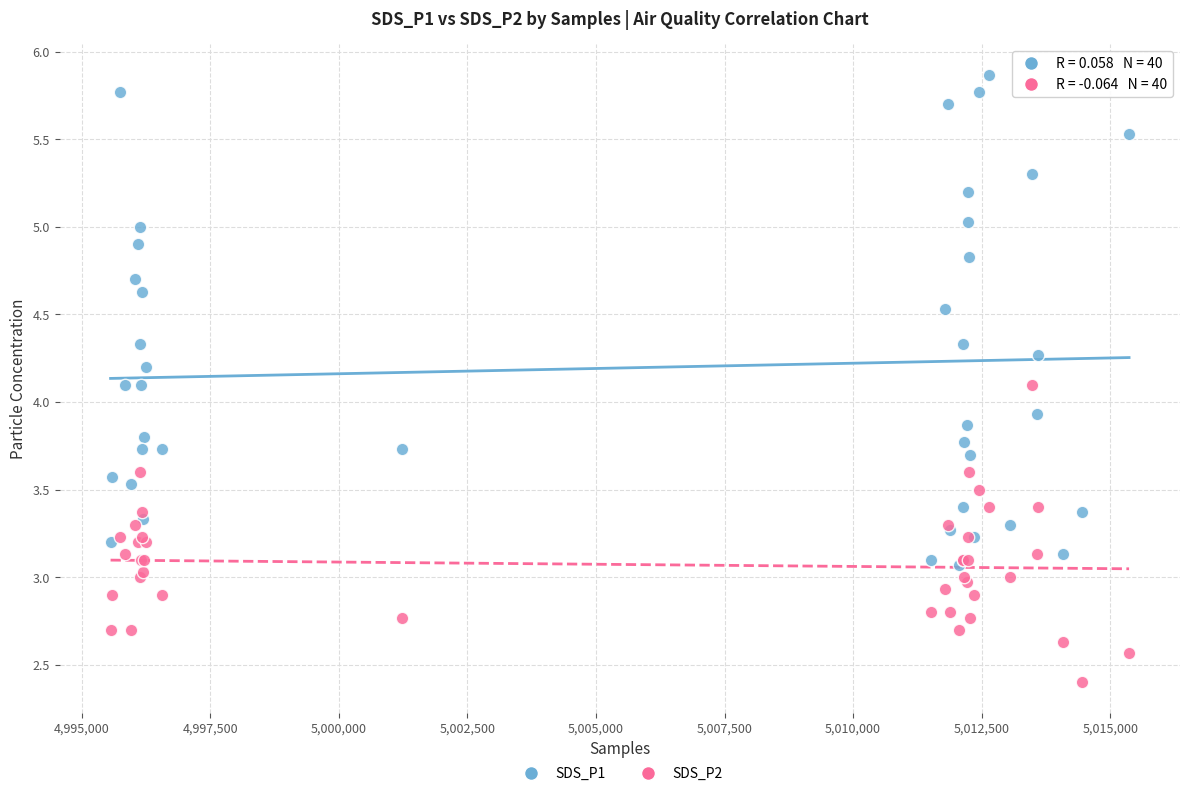

What are all the series names shown in the legend?

SDS_P1, SDS_P2